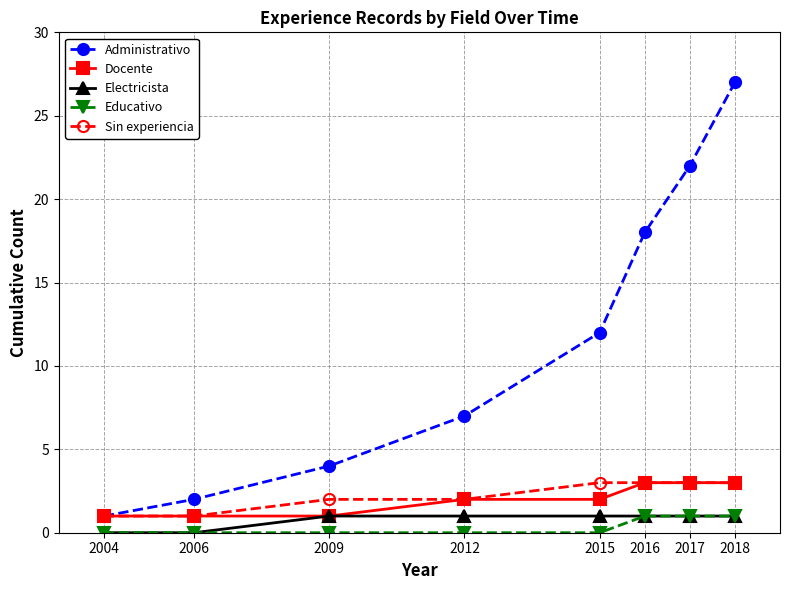

How many lines are shown in the chart?

5